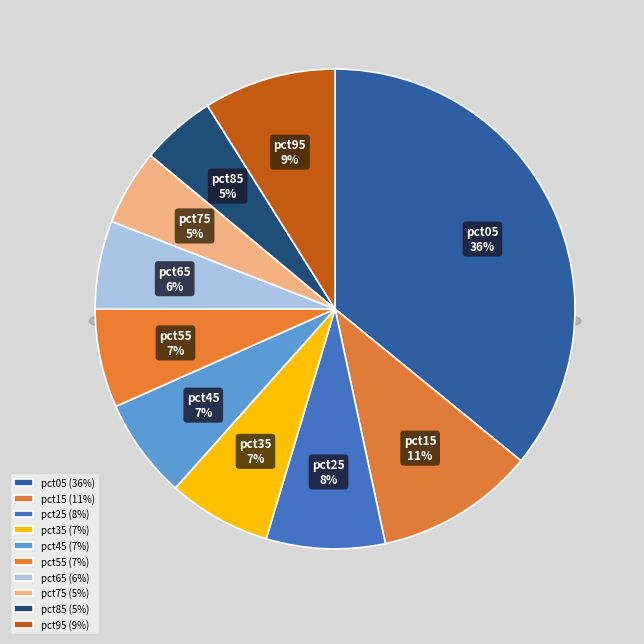

True or false: pct65 accounts for 11% of the total.

False